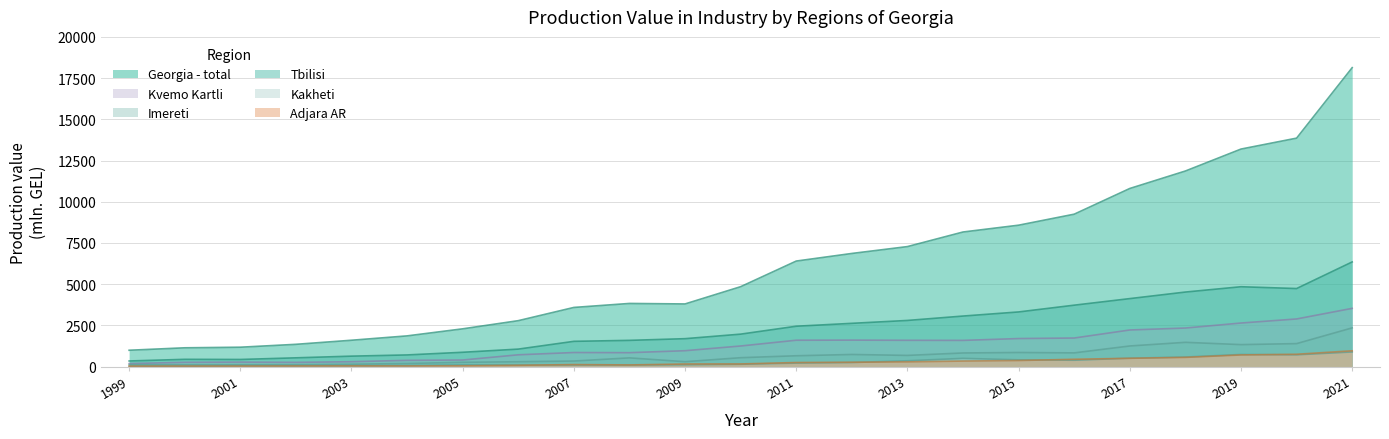

How many values in the Tbilisi series are below 1969?

11